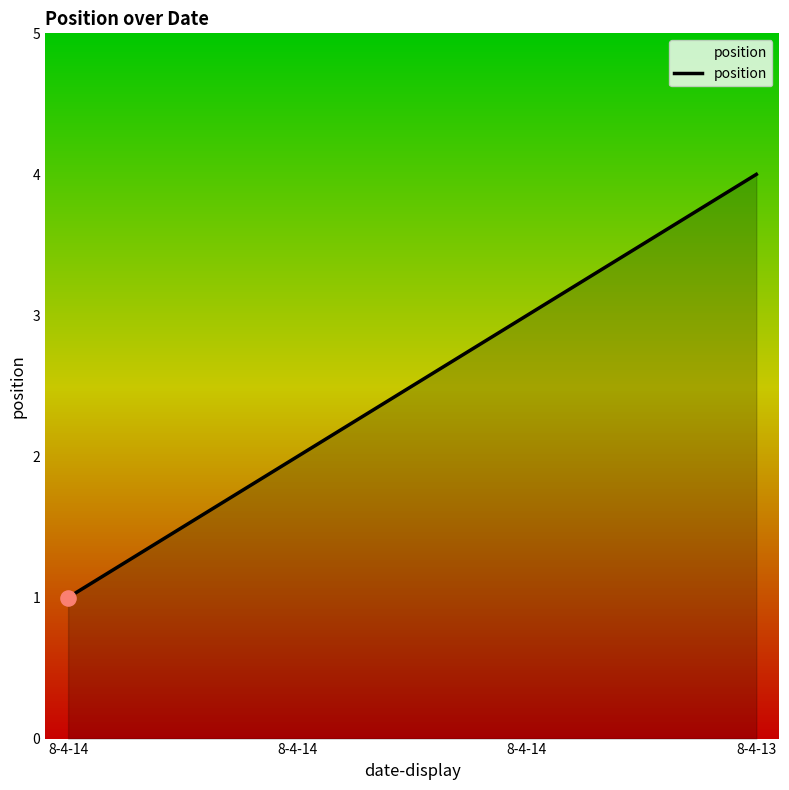

Approximately how many times larger is the value at 8-4-14 compared to 8-4-14?

0.7